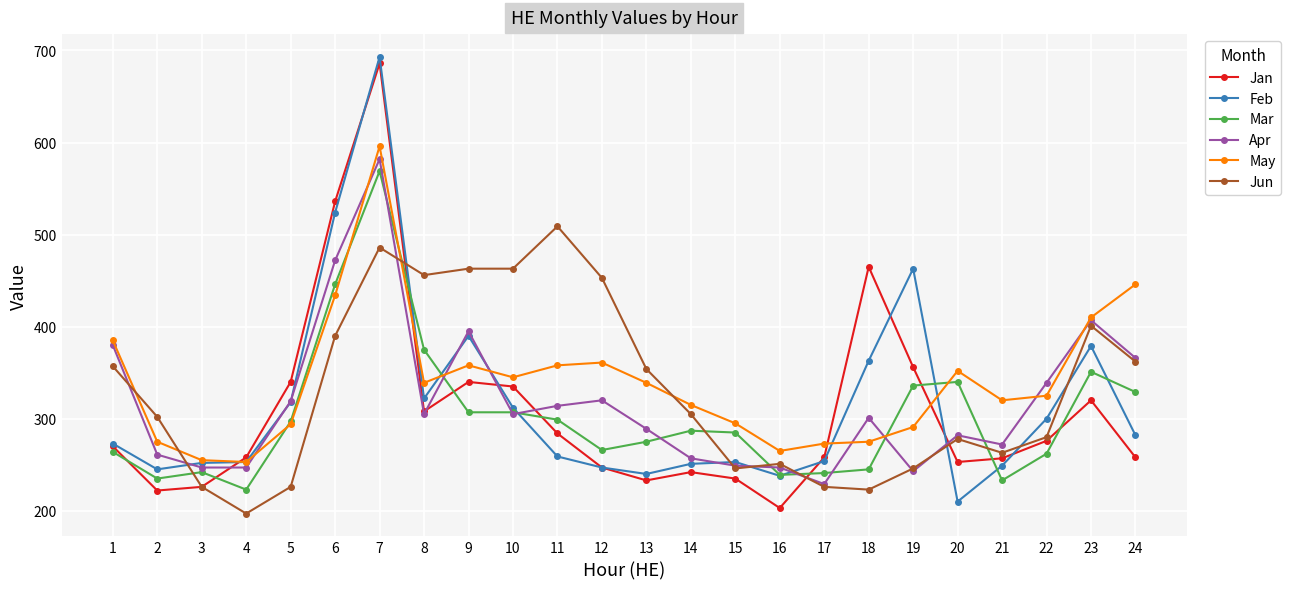

What is the total value across all series at 19?

1935